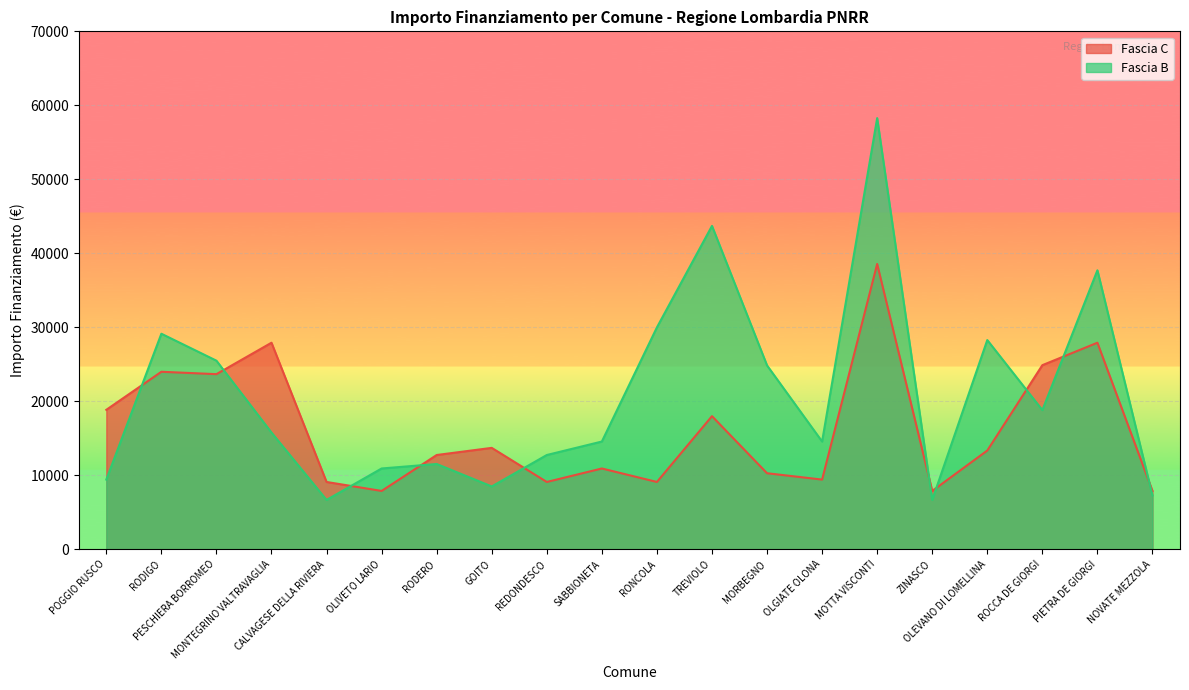

Is it true that Fascia B equals 29995 at RONCOLA?

True